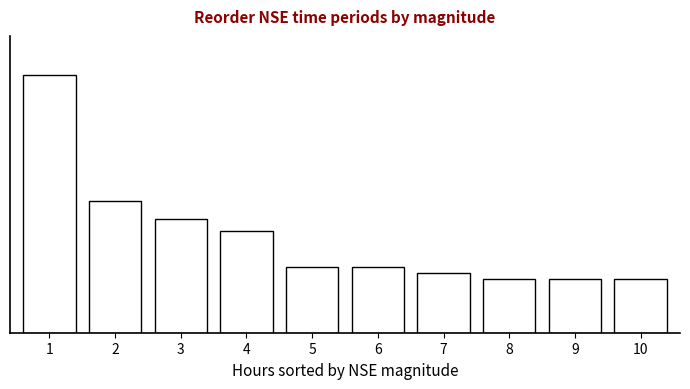

Does the chart contain any negative values?

No